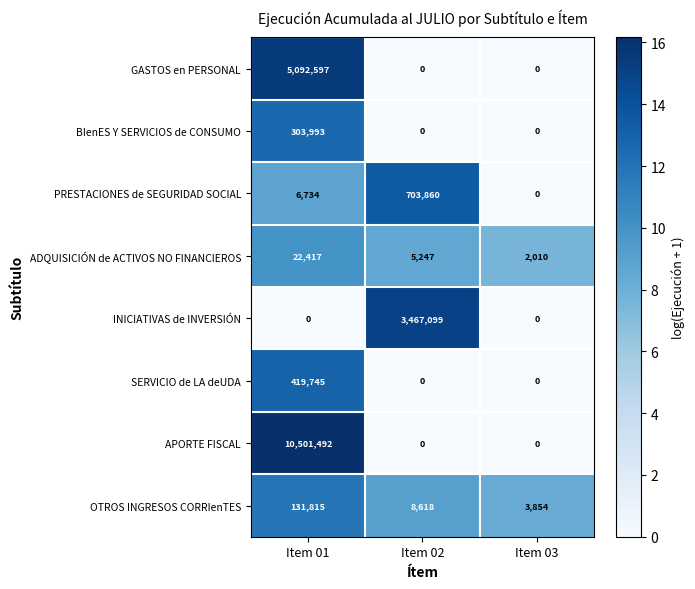

What is the maximum value for OTROS INGRESOS CORRIenTES?

131815